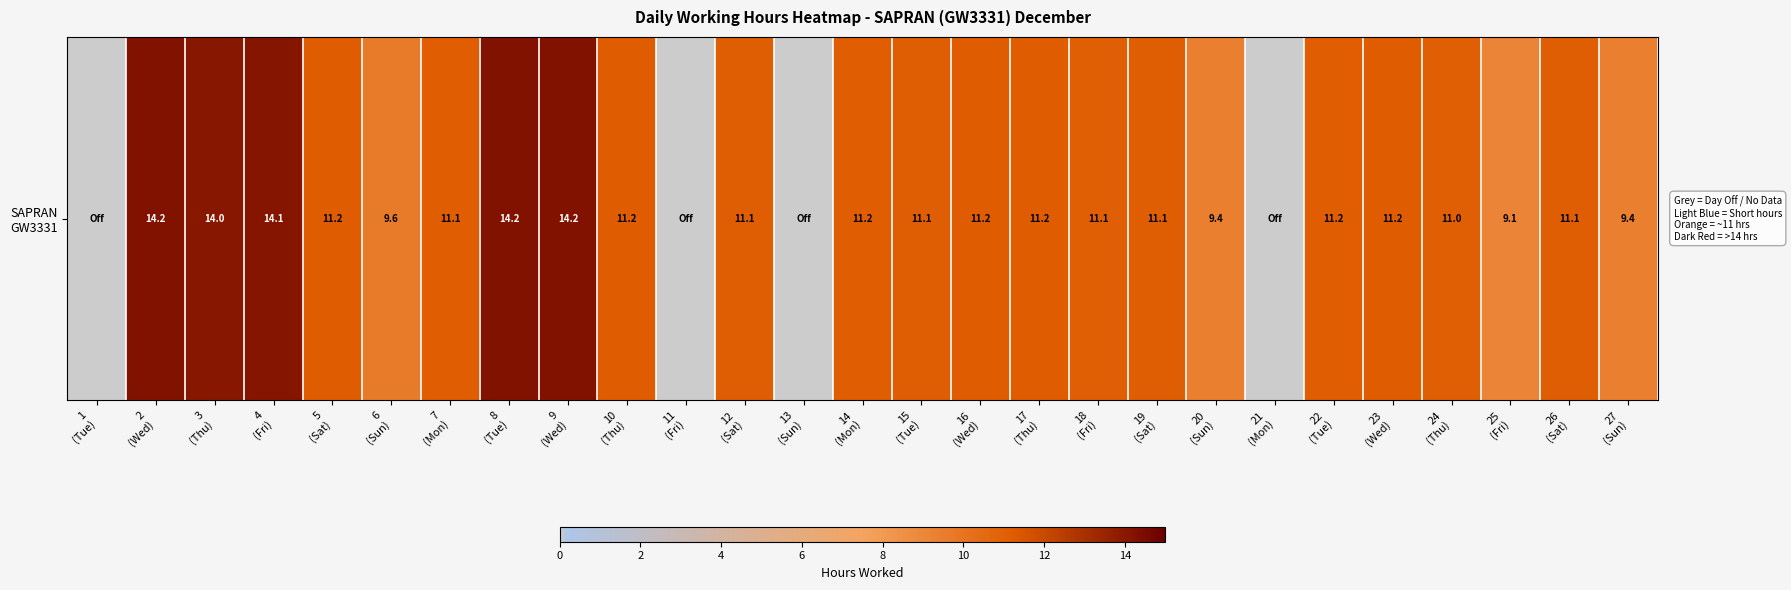

Reading left to right, what are all the values shown in this chart?

1
(Tue)=0.0	2
(Wed)=14.2	3
(Thu)=14.0	4
(Fri)=14.1	5
(Sat)=11.2	6
(Sun)=9.6	7
(Mon)=11.1	8
(Tue)=14.2	9
(Wed)=14.2	10
(Thu)=11.2	11
(Fri)=0.0	12
(Sat)=11.1	13
(Sun)=0.0	14
(Mon)=11.2	15
(Tue)=11.1	16
(Wed)=11.2	17
(Thu)=11.2	18
(Fri)=11.1	19
(Sat)=11.1	20
(Sun)=9.4	21
(Mon)=0.0	22
(Tue)=11.2	23
(Wed)=11.2	24
(Thu)=11.0	25
(Fri)=9.1	26
(Sat)=11.1	27
(Sun)=9.4